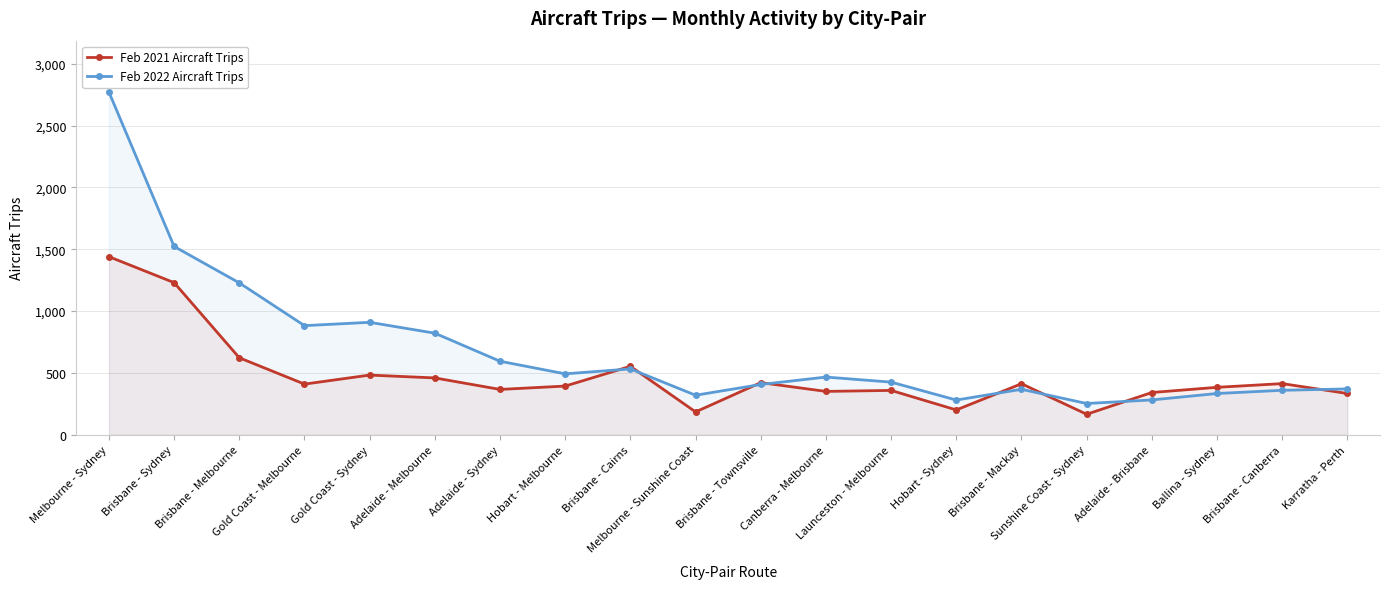

Is it true that Feb 2021 Aircraft Trips equals 459 at Adelaide - Melbourne?

True